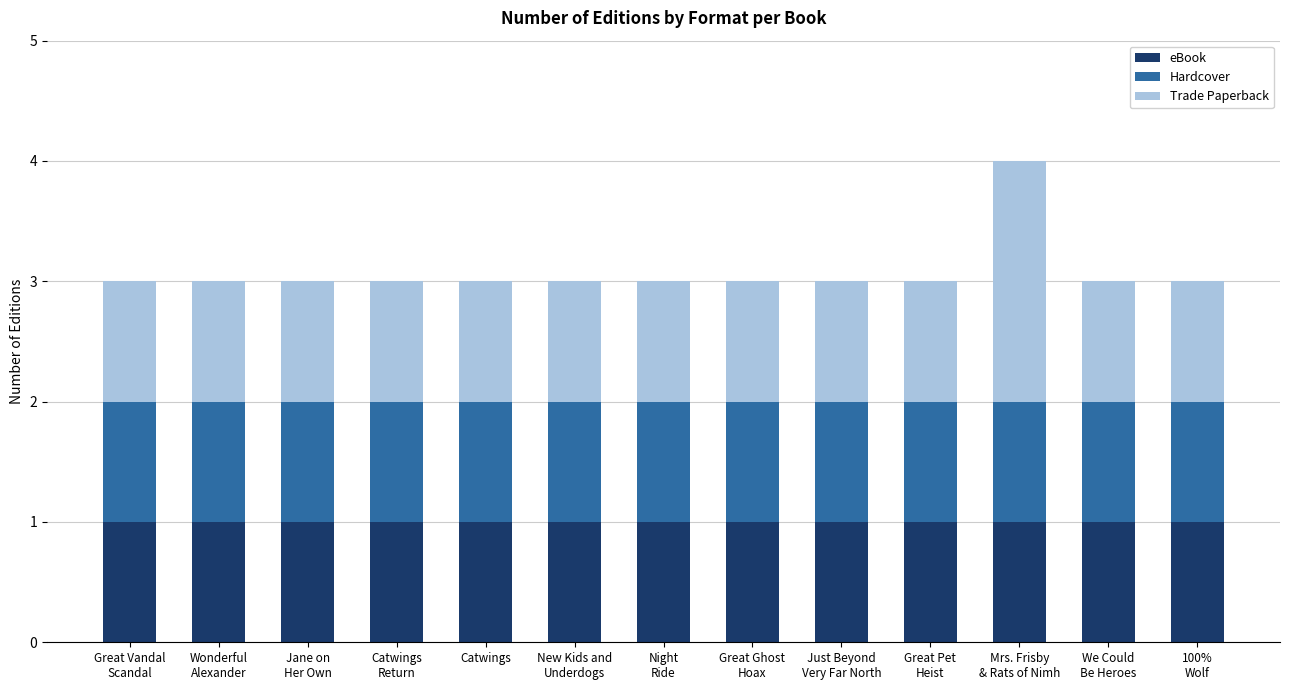

What are all the series names shown in the legend?

eBook, Hardcover, Trade Paperback